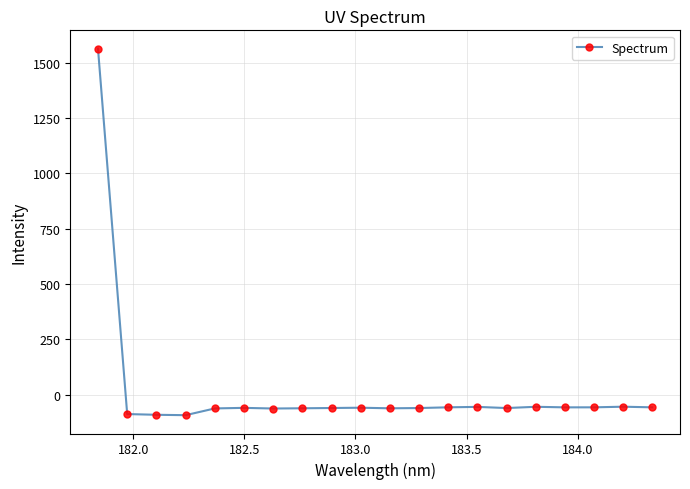

What is the value of the 3rd point from the left?

-90.4